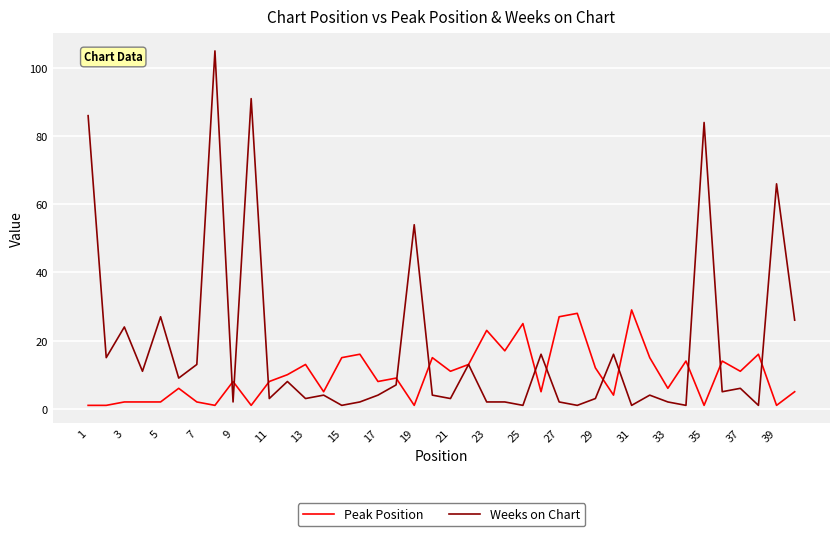

What is the maximum value for Peak Position?

29